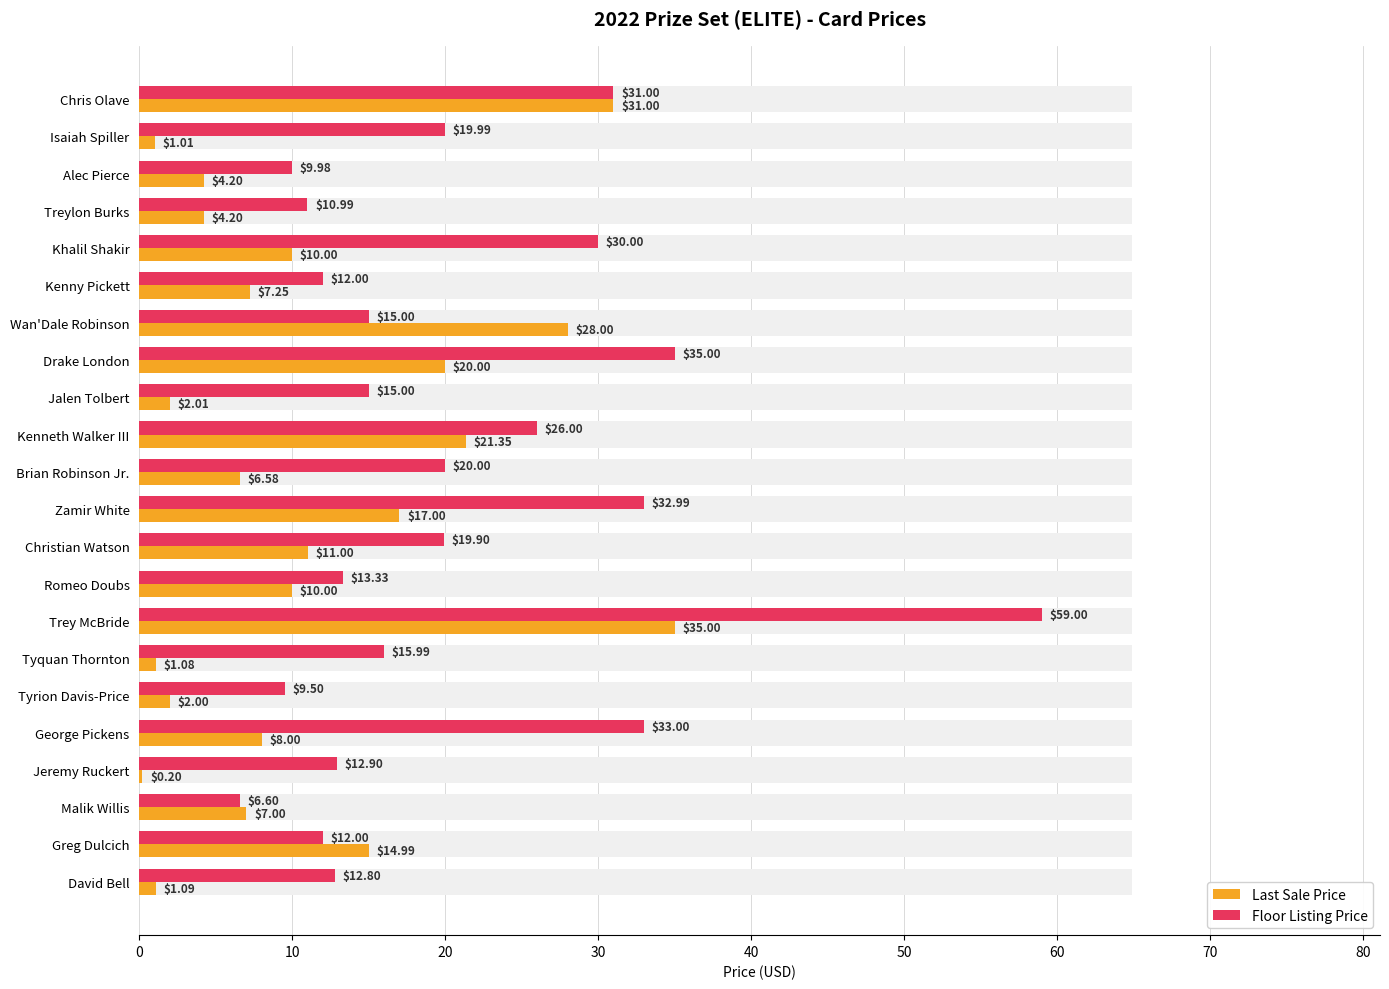

What is the difference between the maximum and minimum values in the Last Sale Price series?

34.8